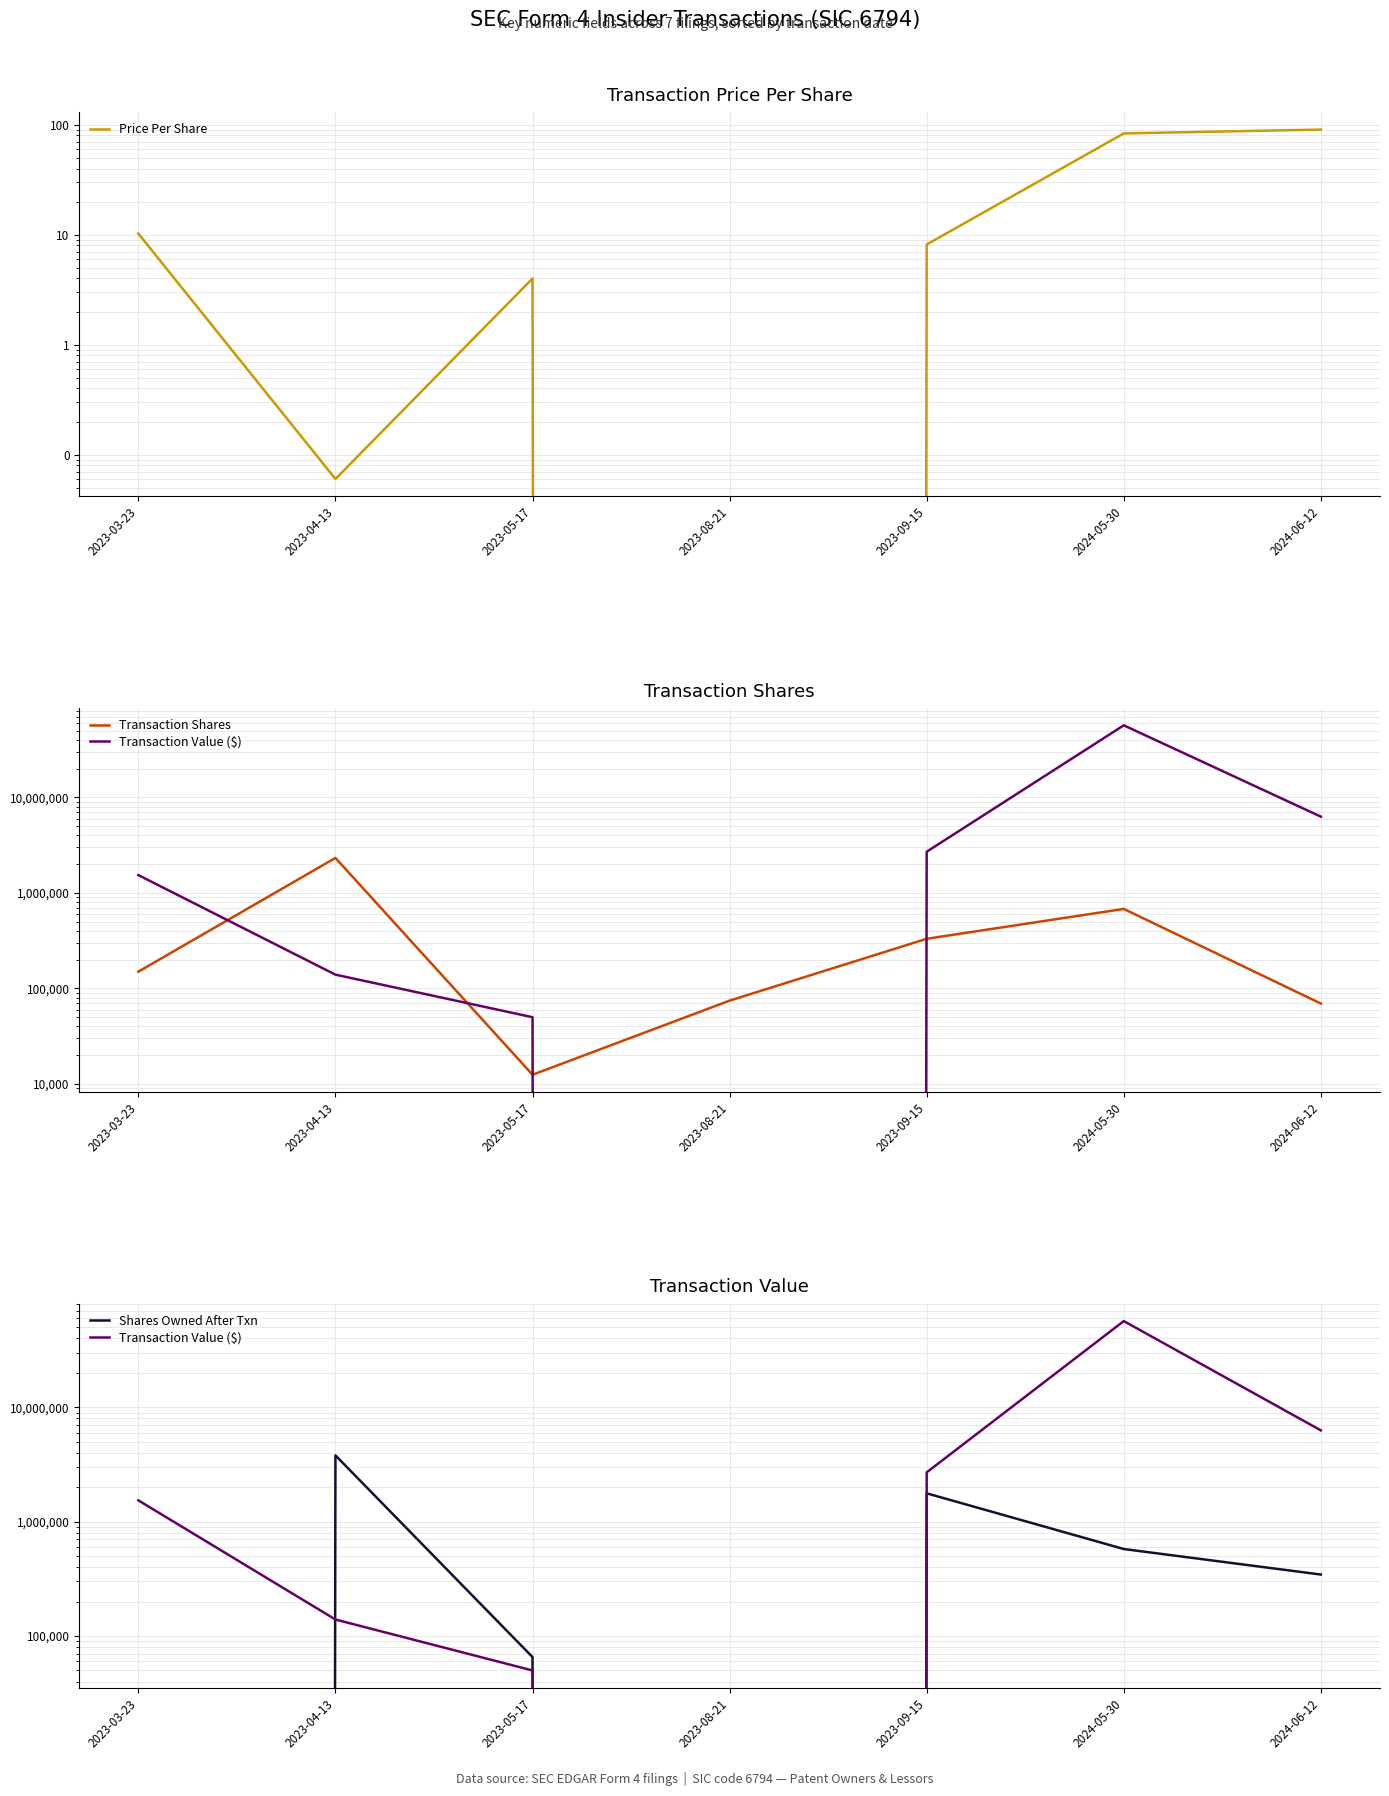

True or false: Price Per Share and Transaction Value ($) cross at least once.

False